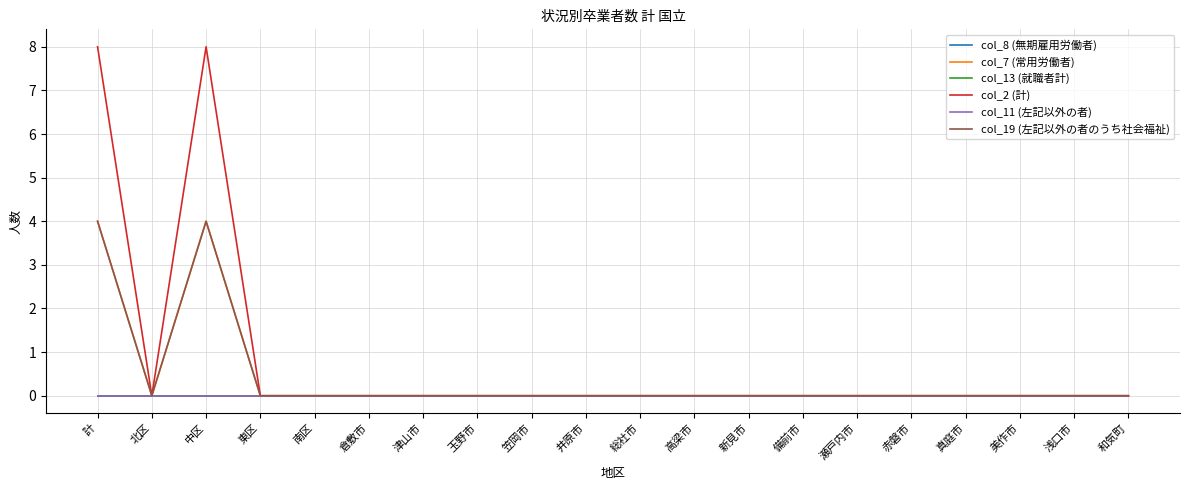

Reading right to left, list all the values displayed in this chart.

col_8 (無期雇用労働者): 0	0	0	0	0	0	0	0	0	0	0	0	0	0	0	0	0	0	0	0
col_7 (常用労働者): 0	0	0	0	0	0	0	0	0	0	0	0	0	0	0	0	0	4	0	4
col_13 (就職者計): 0	0	0	0	0	0	0	0	0	0	0	0	0	0	0	0	0	0	0	0
col_2 (計): 0	0	0	0	0	0	0	0	0	0	0	0	0	0	0	0	0	8	0	8
col_11 (左記以外の者): 0	0	0	0	0	0	0	0	0	0	0	0	0	0	0	0	0	0	0	0
col_19 (左記以外の者のうち社会福祉): 0	0	0	0	0	0	0	0	0	0	0	0	0	0	0	0	0	4	0	4